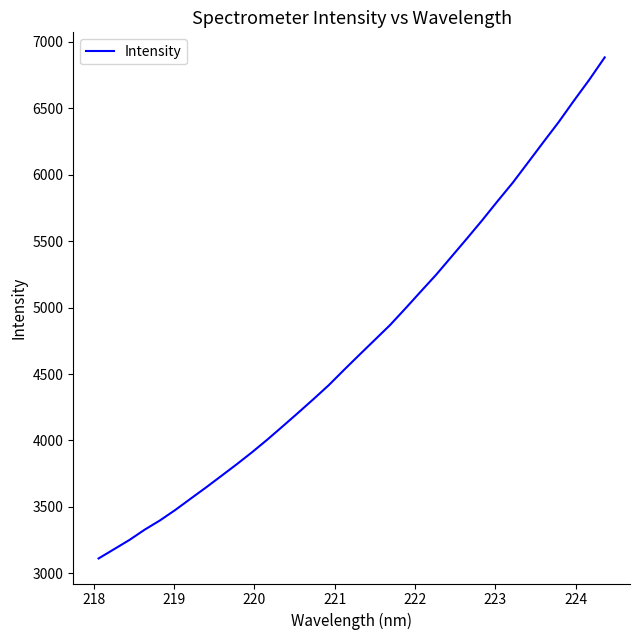

What is the sum of all values?

160822.7